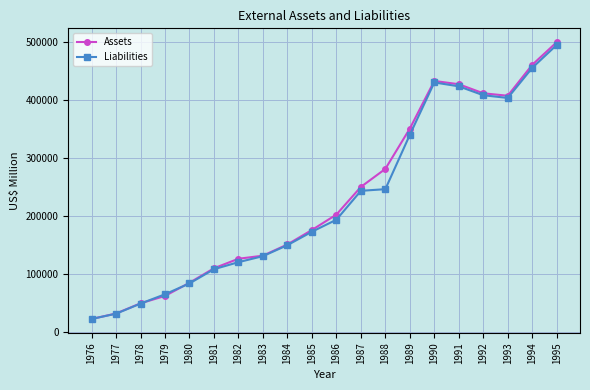

The value of Liabilities at 1982 is 59118. True or false?

False